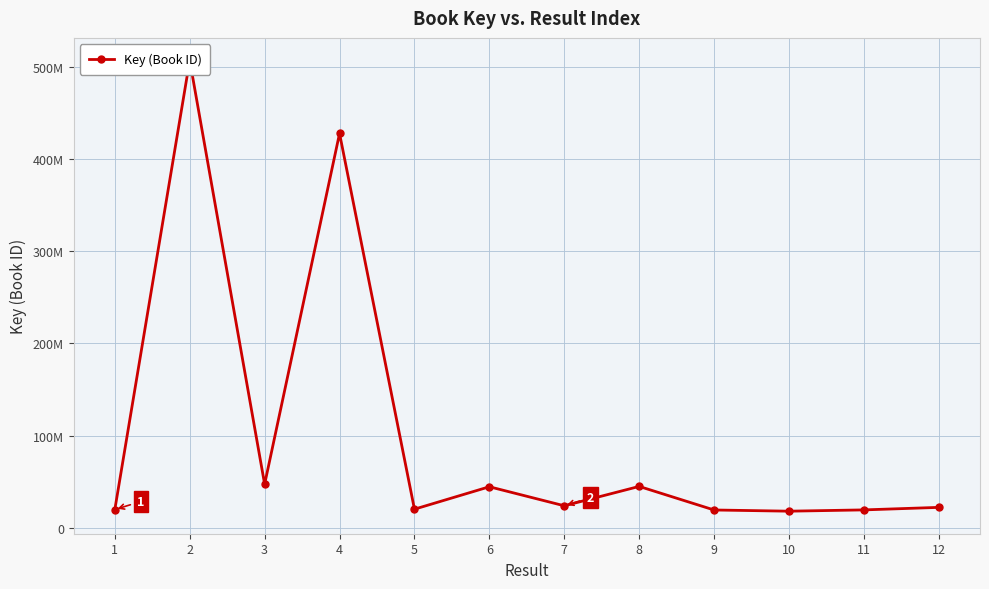

List the labels in order of value, largest first.

2, 4, 3, 8, 6, 7, 12, 5, 1, 11, 9, 10